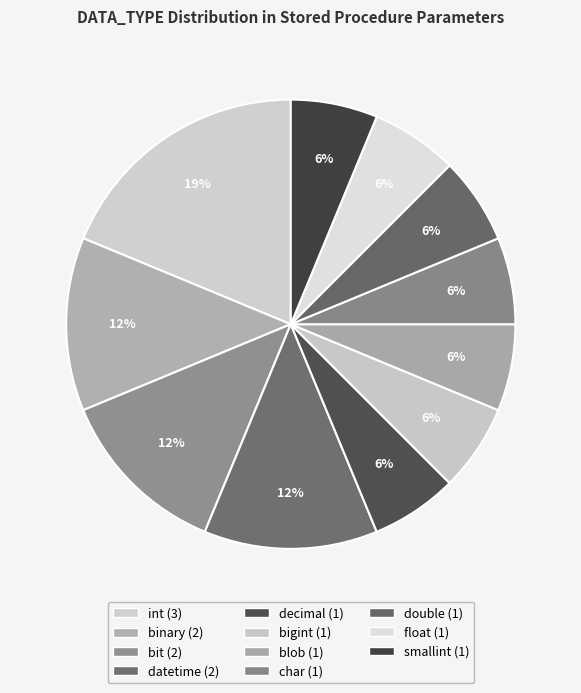

Approximately how many times larger is the value at bigint compared to binary?

0.5